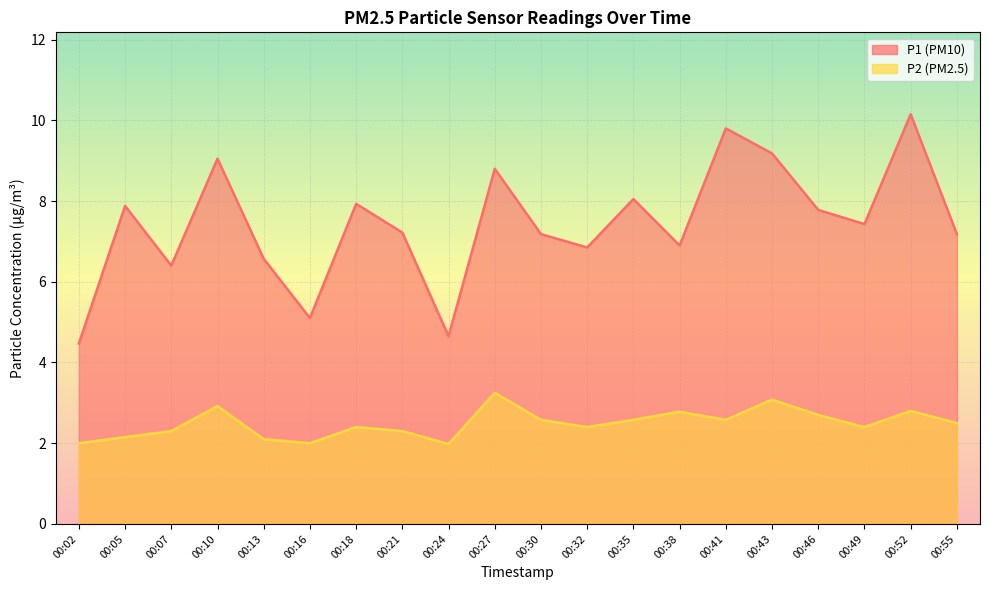

Rank the categories by P2 value from highest to lowest.

00:27, 00:43, 00:10, 00:52, 00:38, 00:46, 00:30, 00:35, 00:41, 00:55, 00:18, 00:32, 00:49, 00:07, 00:21, 00:05, 00:13, 00:02, 00:16, 00:24